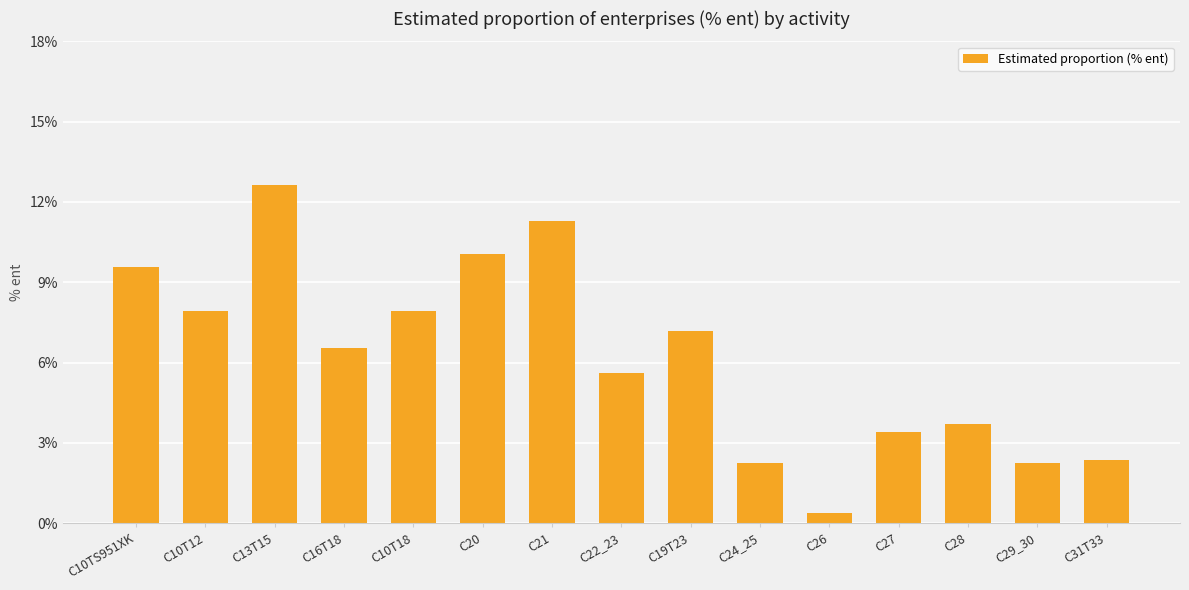

How many data points are above 6?

8